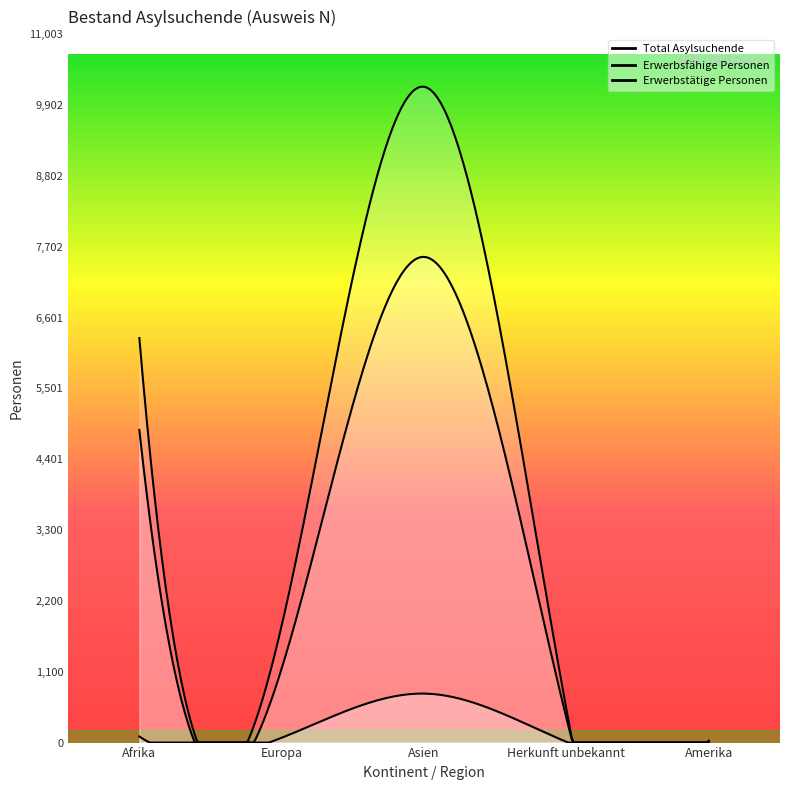

True or false: Total Asylsuchende and Erwerbsfähige Personen intersect in this chart.

False